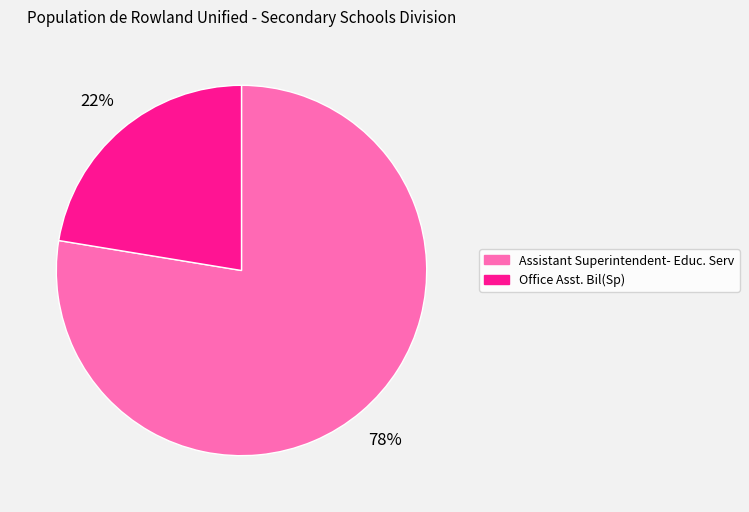

Which slice is the smallest?

Office Asst. Bil(Sp)